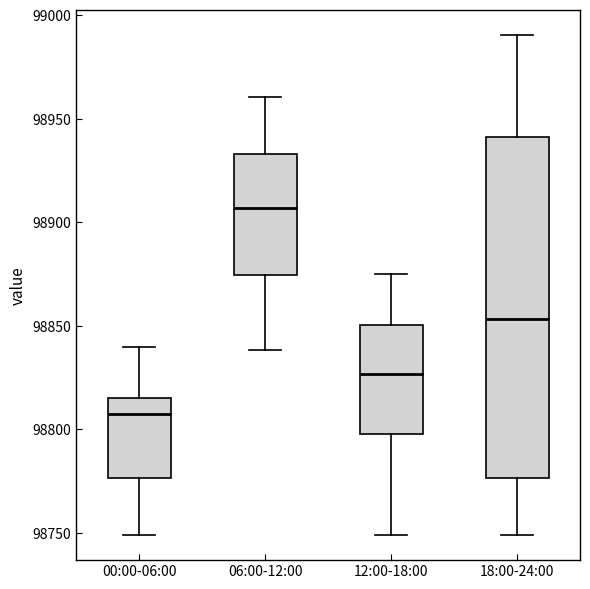

Reading left to right, read every box against the y-axis: the position of its median line, the range the box covers, and the ends of its whiskers. The values are not printed on the chart, so give them approximately, as read against the axis.

00:00-06:00: median 98810, box 98775 to 98815, whiskers 98750 to 98840
06:00-12:00: median 98905, box 98875 to 98935, whiskers 98840 to 98960
12:00-18:00: median 98825, box 98800 to 98850, whiskers 98750 to 98875
18:00-24:00: median 98855, box 98775 to 98940, whiskers 98750 to 98990